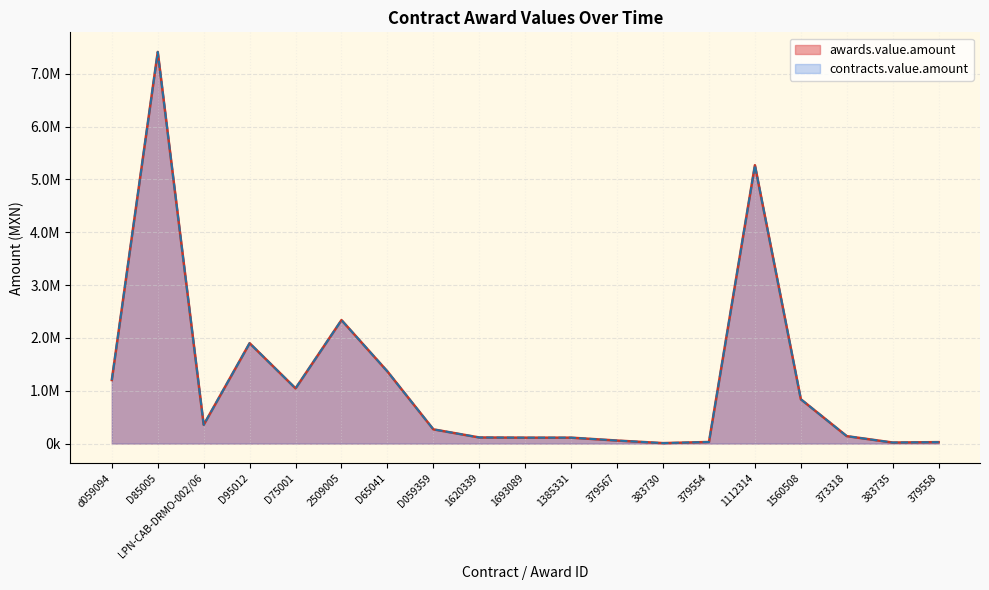

At which category does contracts.value.amount reach its first local peak?

D85005